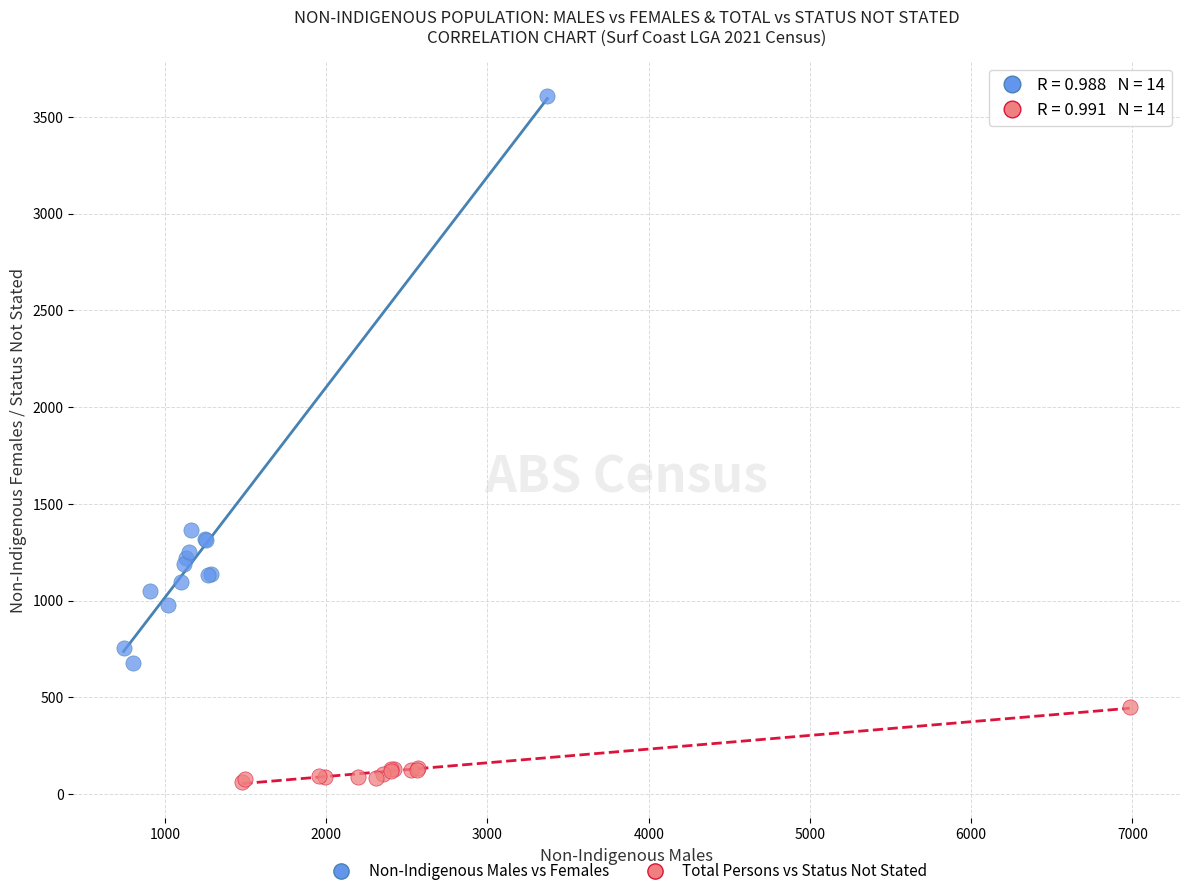

Which series has the largest Y range (max minus min)?

Non-Indigenous Males vs Females